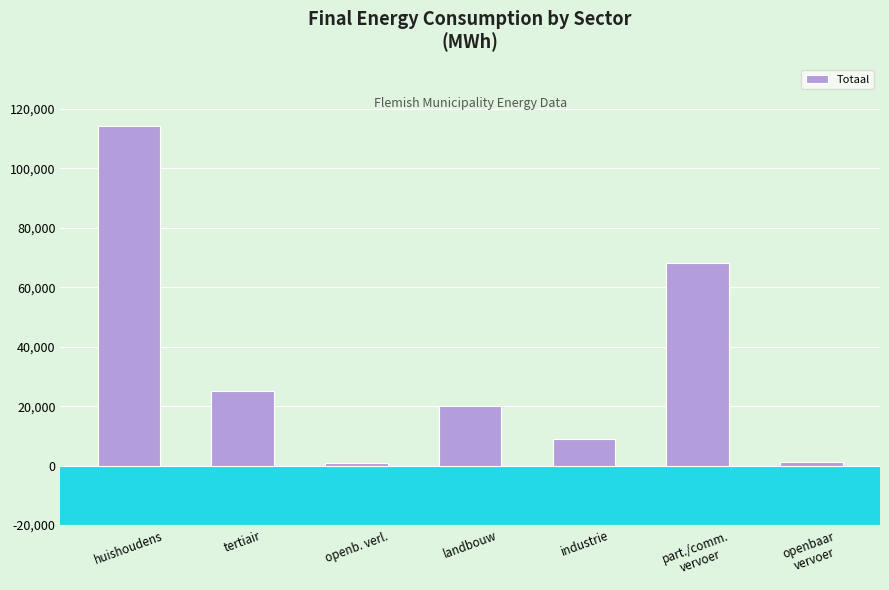

What is the change in value from huishoudens to part./comm.
vervoer?

-46135.6